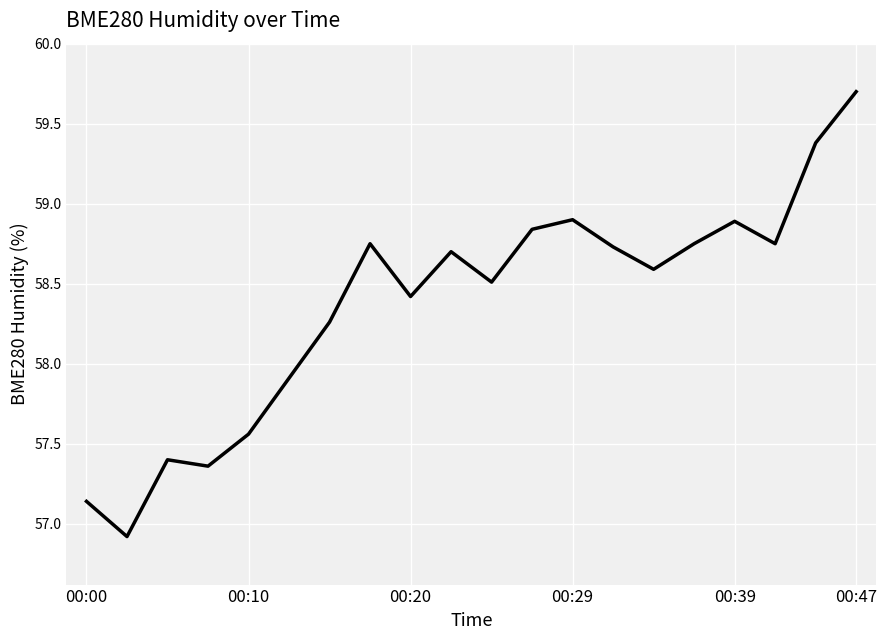

What is the smallest value displayed?

56.9